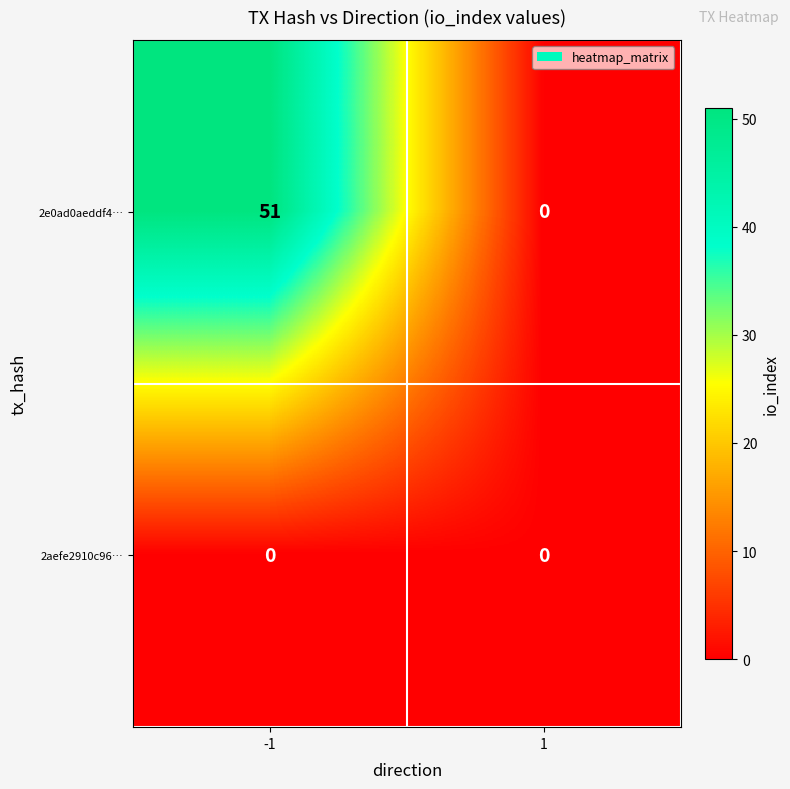

Rank the series by their average value, from highest to lowest.

2e0ad0aeddf4…, 2aefe2910c96…